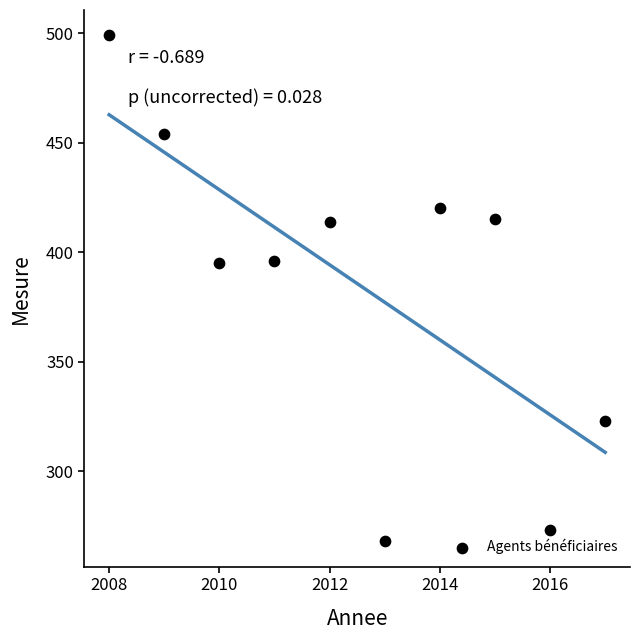

What is the average Y value?

386